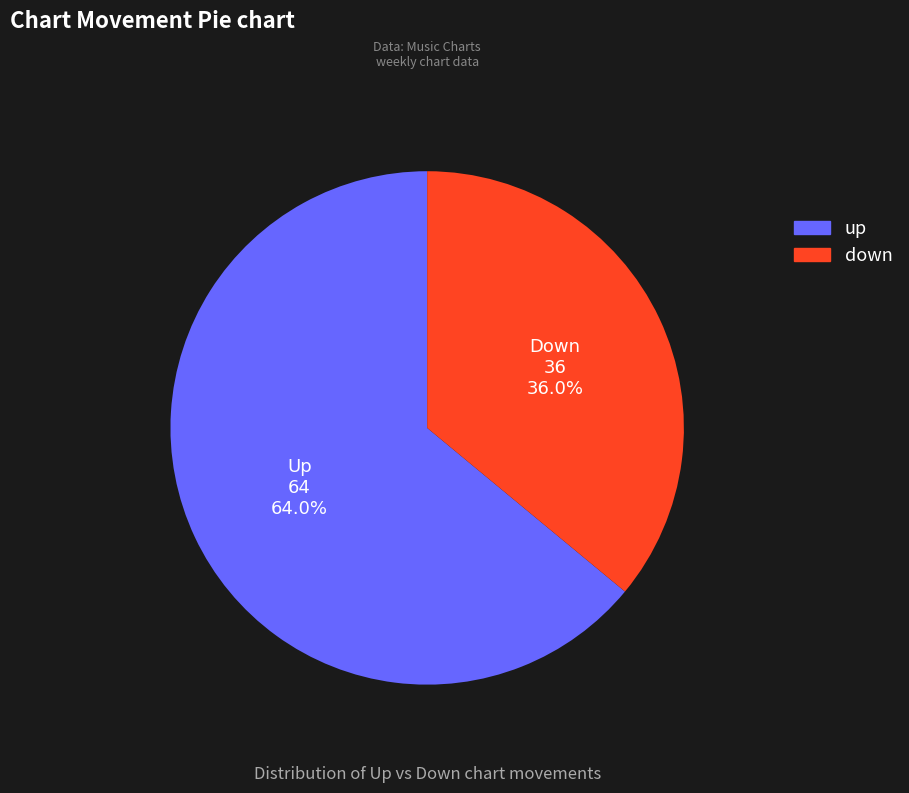

To the nearest percent, what is the average slice percentage?

50%